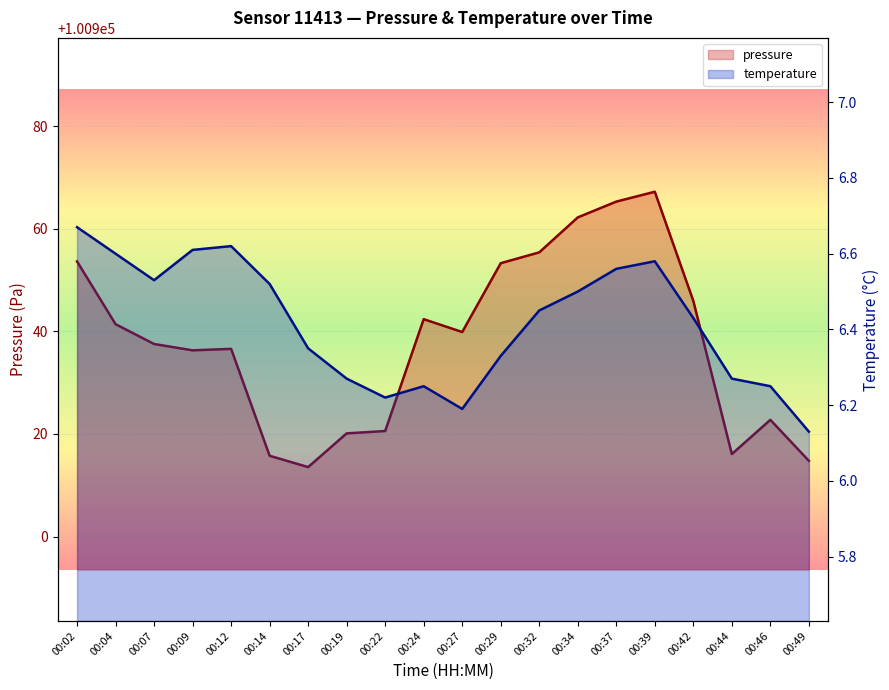

Which has a higher value, 00:44 or 00:14?

00:44